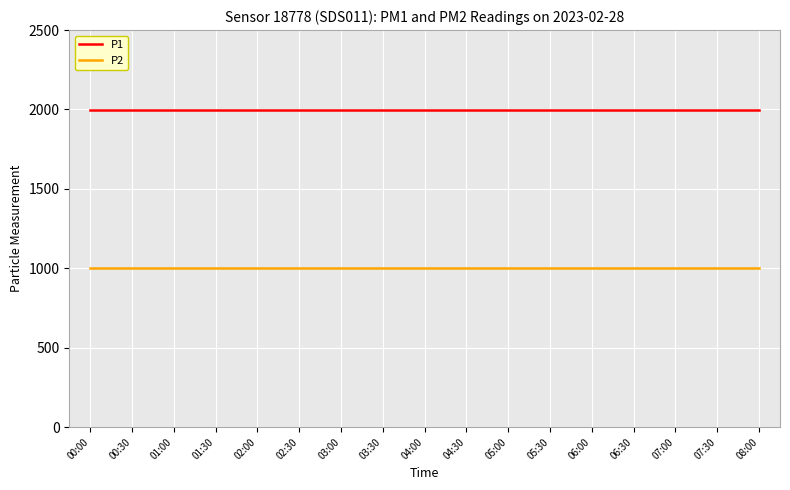

What are all the series names shown in the legend?

P1, P2